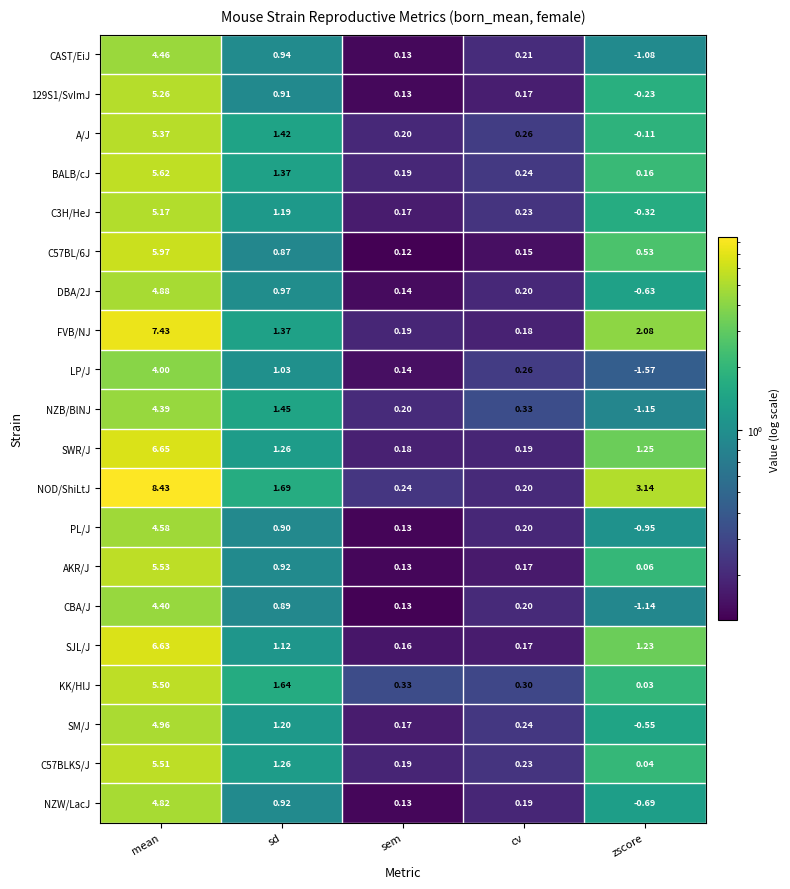

Between mean and sem, which series saw the biggest shift?

NOD/ShiLtJ